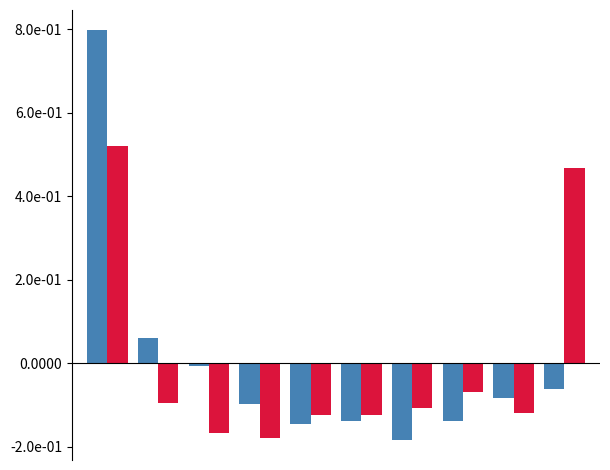

Are the bars grouped side by side (vs. stacked)?

Yes